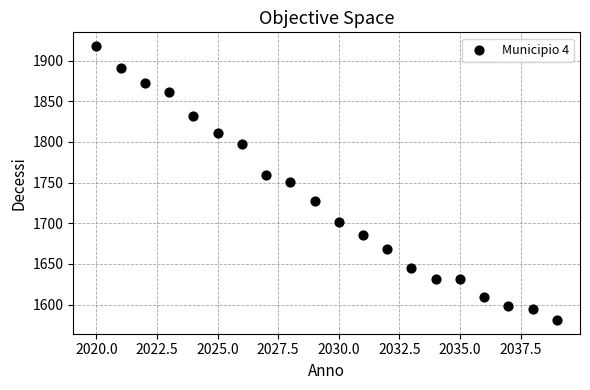

What is the range of Y values (max minus min)?

337